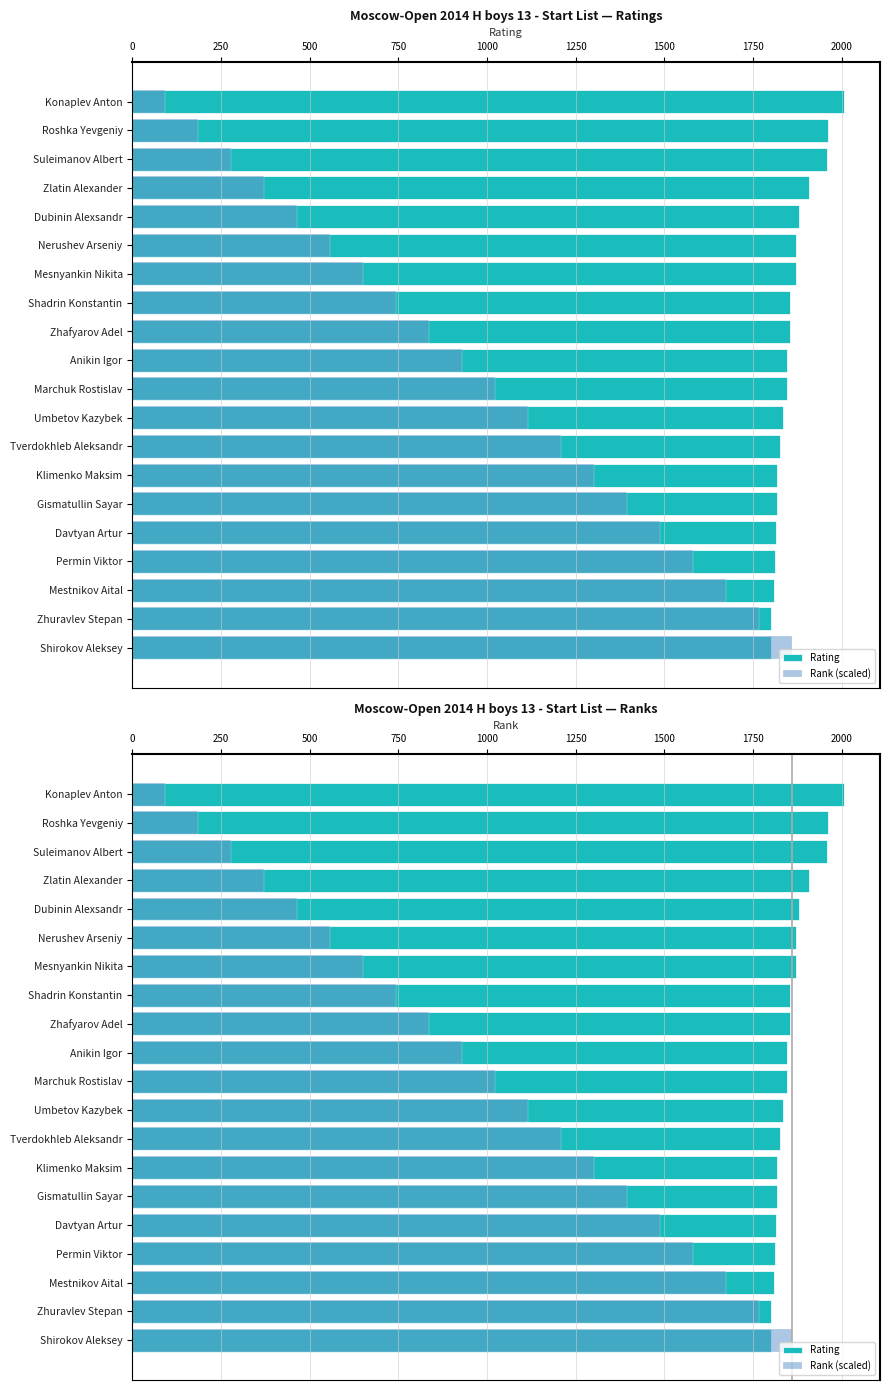

Reading left to right, list all the values displayed in this chart.

Rating: 2008.0	1961.0	1960.0	1907.0	1879.0	1872.0	1871.0	1855.0	1855.0	1845.0	1845.0	1836.0	1825.0	1819.0	1817.0	1816.0	1811.0	1810.0	1801.0	1800.0
Rank (scaled): 93.0	186.0	278.9	371.9	464.9	557.9	650.9	743.9	836.8	929.8	1022.8	1115.8	1208.8	1301.8	1394.7	1487.7	1580.7	1673.7	1766.7	1859.7